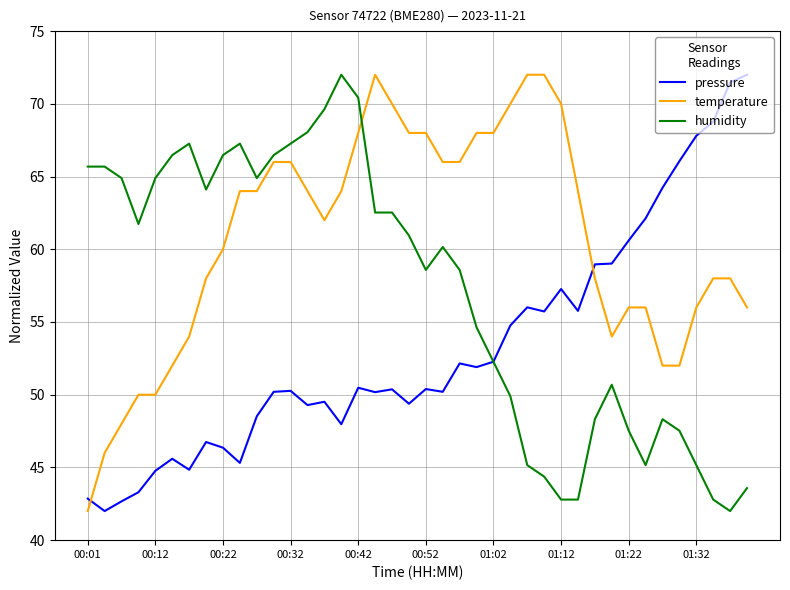

What is the minimum value shown in the chart?

42.0